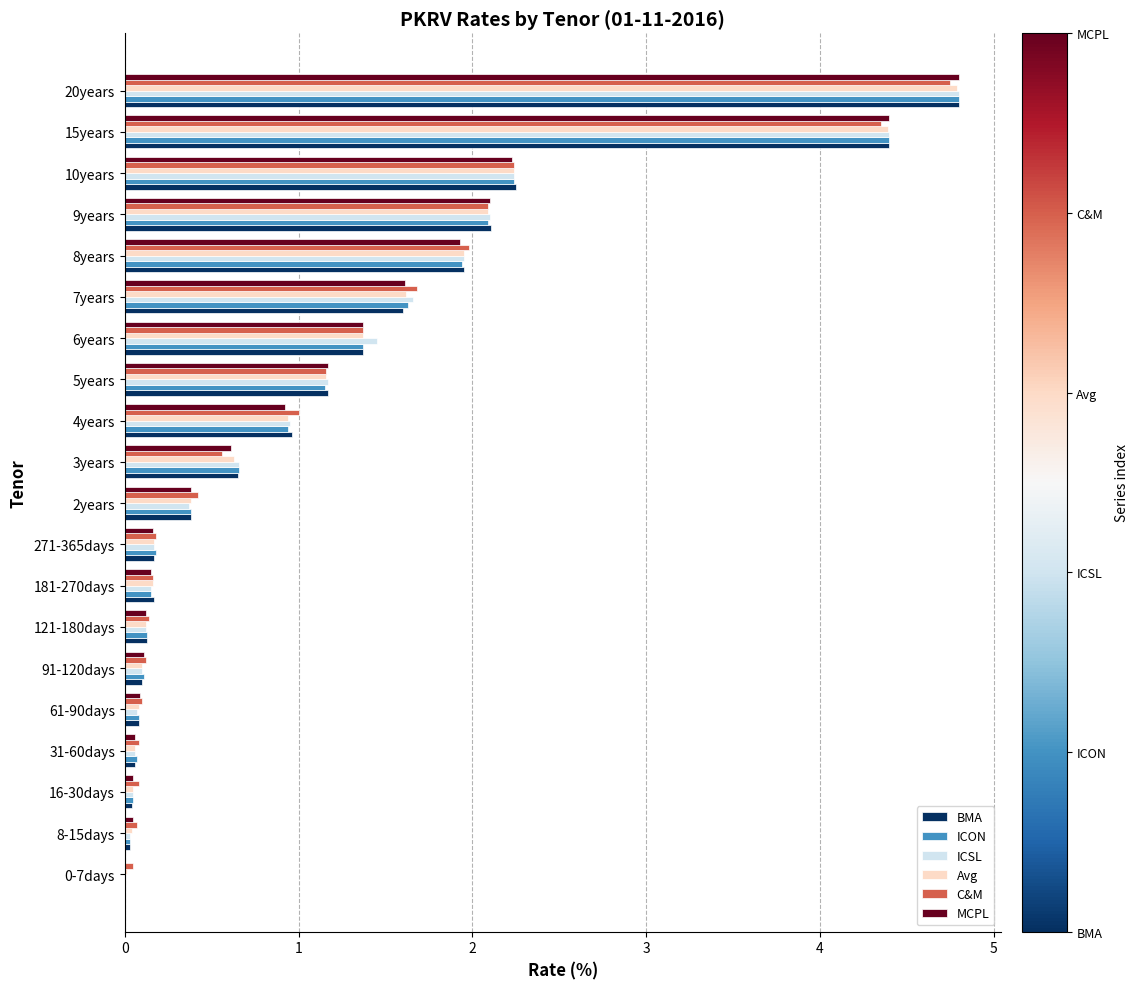

Which series changed the most between 7years and 15years?

BMA